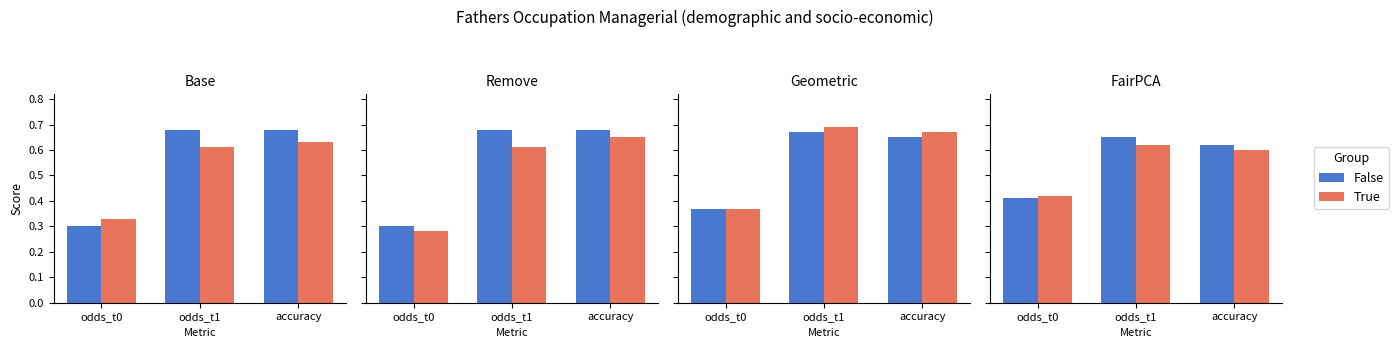

List the labels in order of False value, smallest first.

odds_t0, accuracy, odds_t1